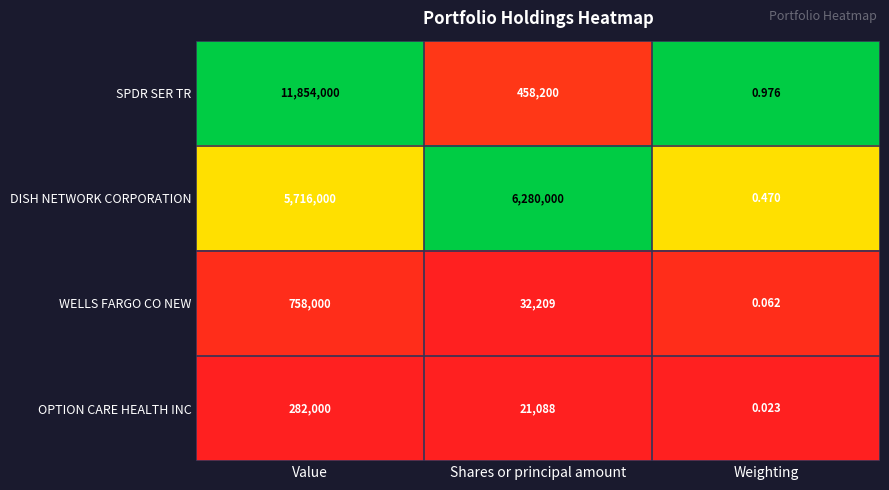

List the series in order of their peak value, highest first.

SPDR SER TR, DISH NETWORK CORPORATION, WELLS FARGO CO NEW, OPTION CARE HEALTH INC